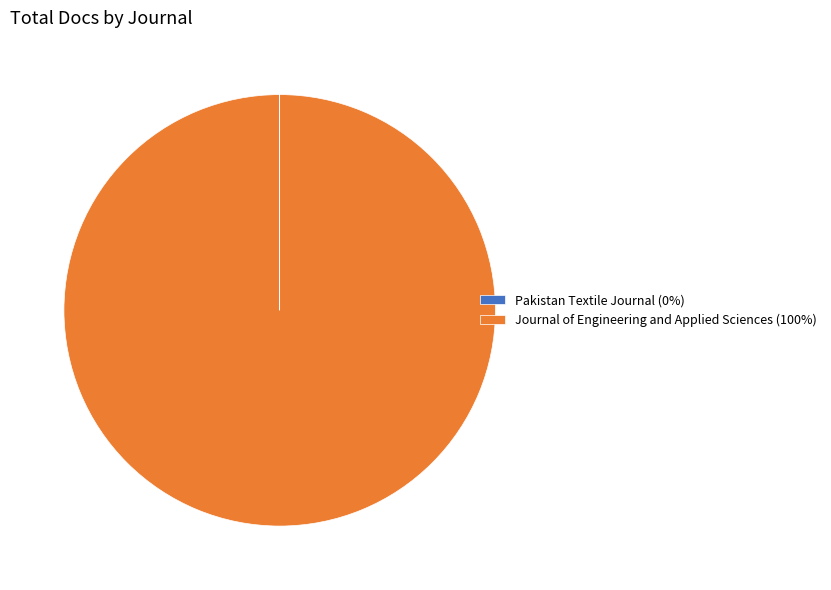

Is there any slice that represents more than half of the pie?

Yes